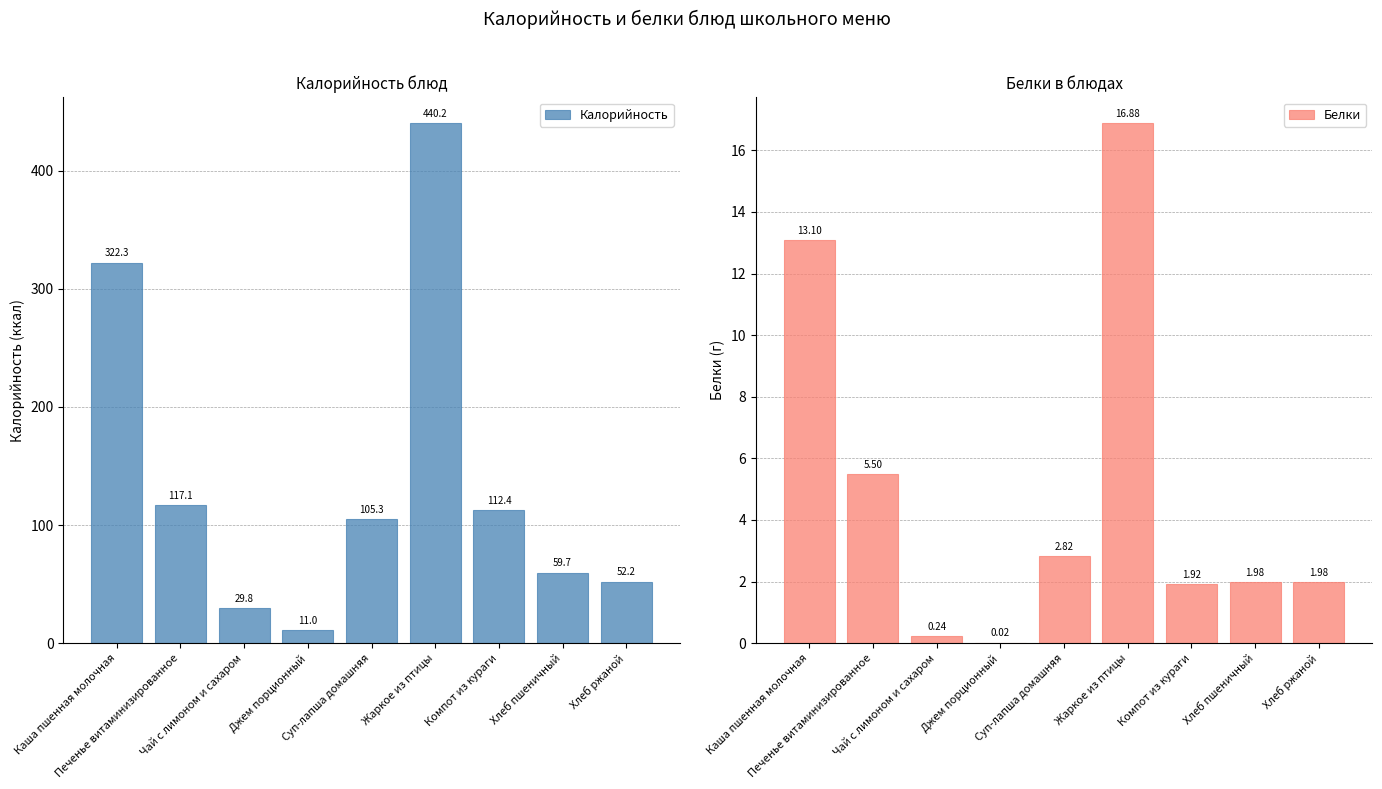

Which category has the lowest value in the Калорийность series?

Джем порционный